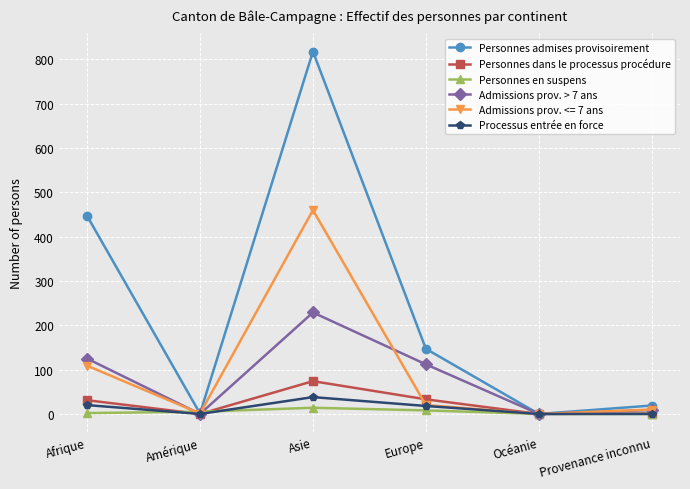

The value of Personnes admises provisoirement at Europe is 147. True or false?

True